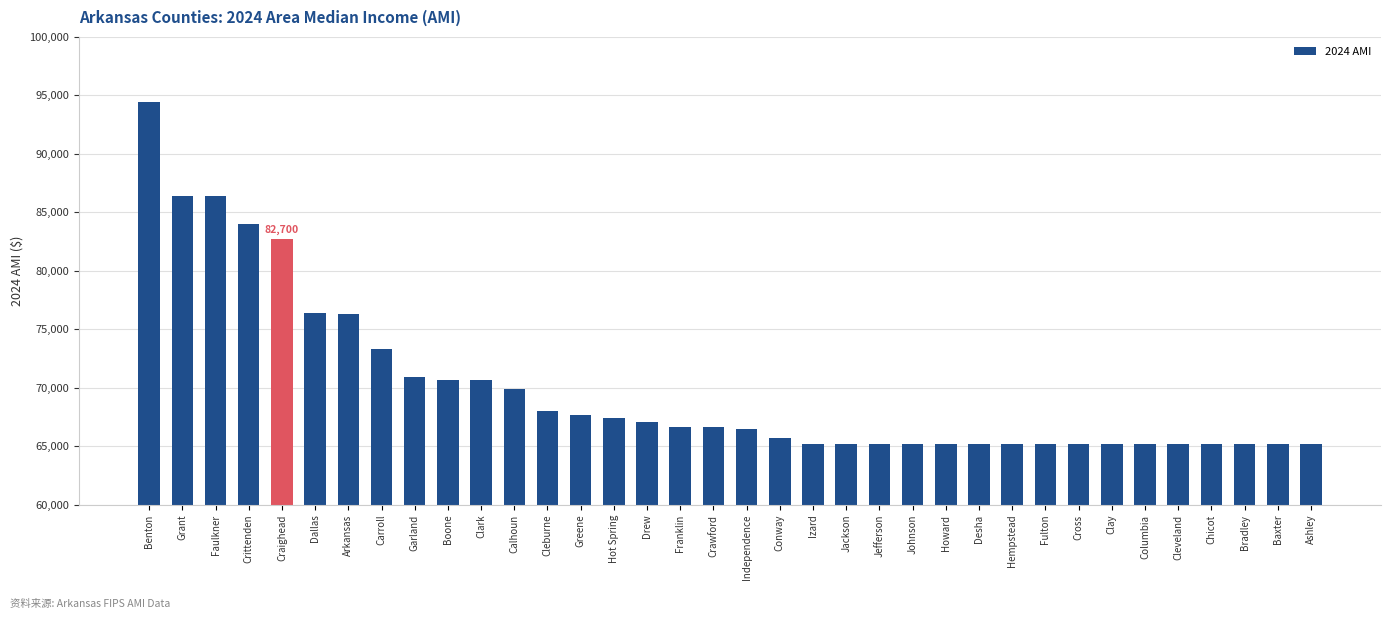

Does the chart contain any negative values?

No